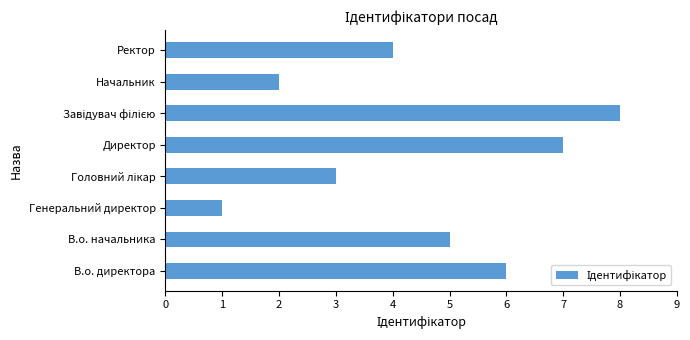

What is the greatest value displayed?

8